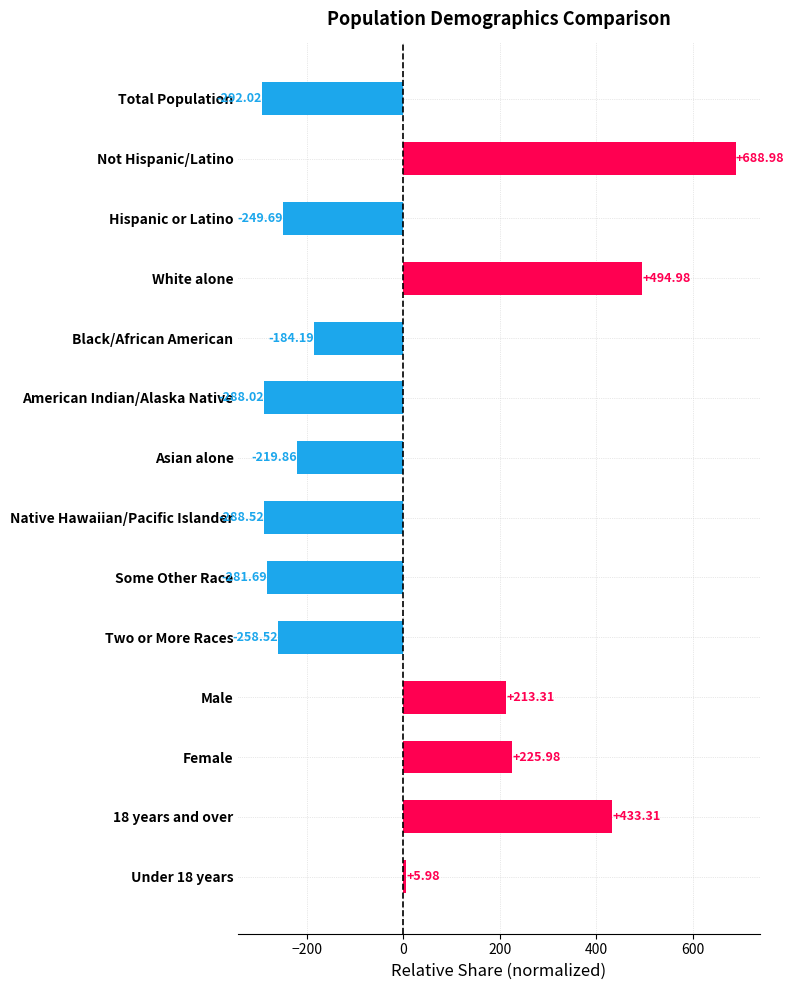

List the labels in order of value, smallest first.

Total Population, Native Hawaiian/Pacific Islander, American Indian/Alaska Native, Some Other Race, Two or More Races, Hispanic or Latino, Asian alone, Black/African American, Under 18 years, Male, Female, 18 years and over, White alone, Not Hispanic/Latino